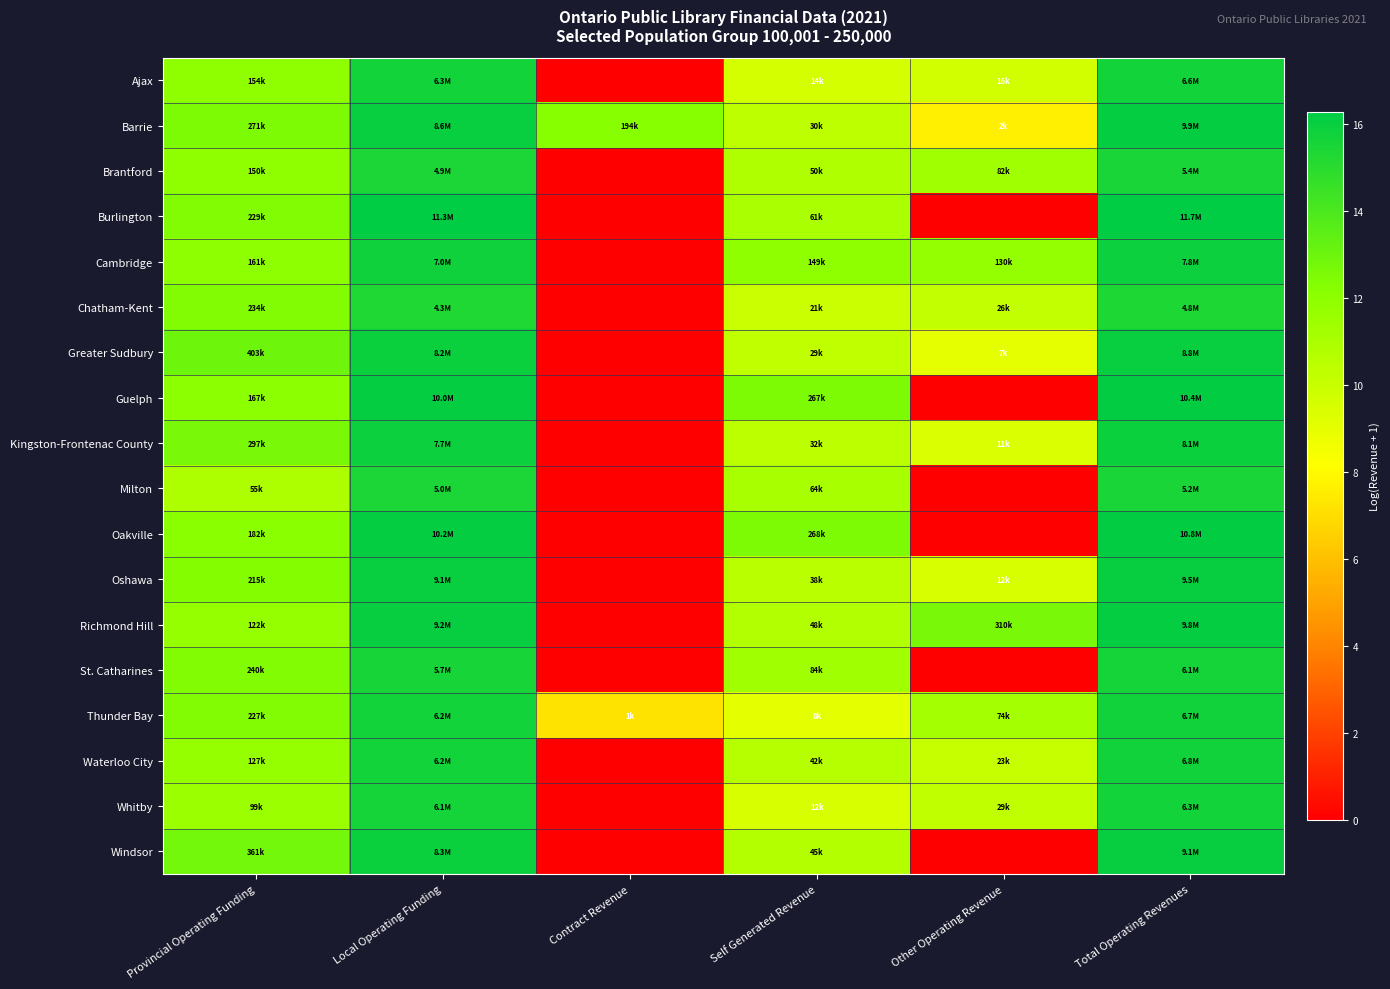

How many data points does each series have?

6